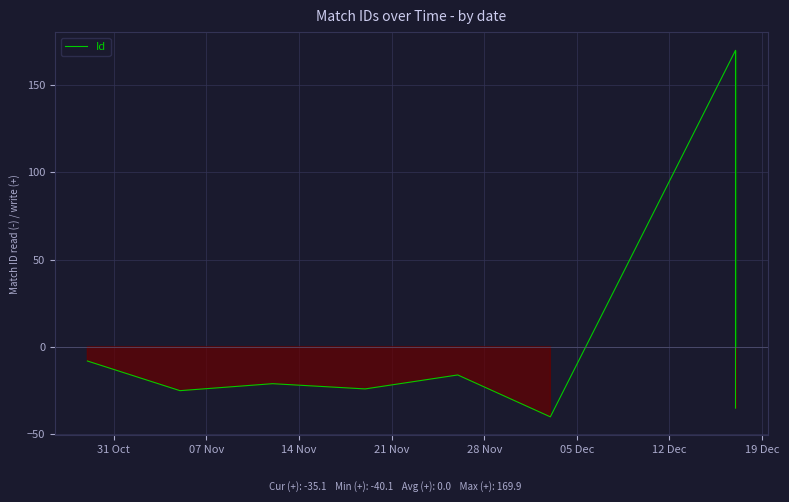

At which label does the data first exceed -21?

31 Oct